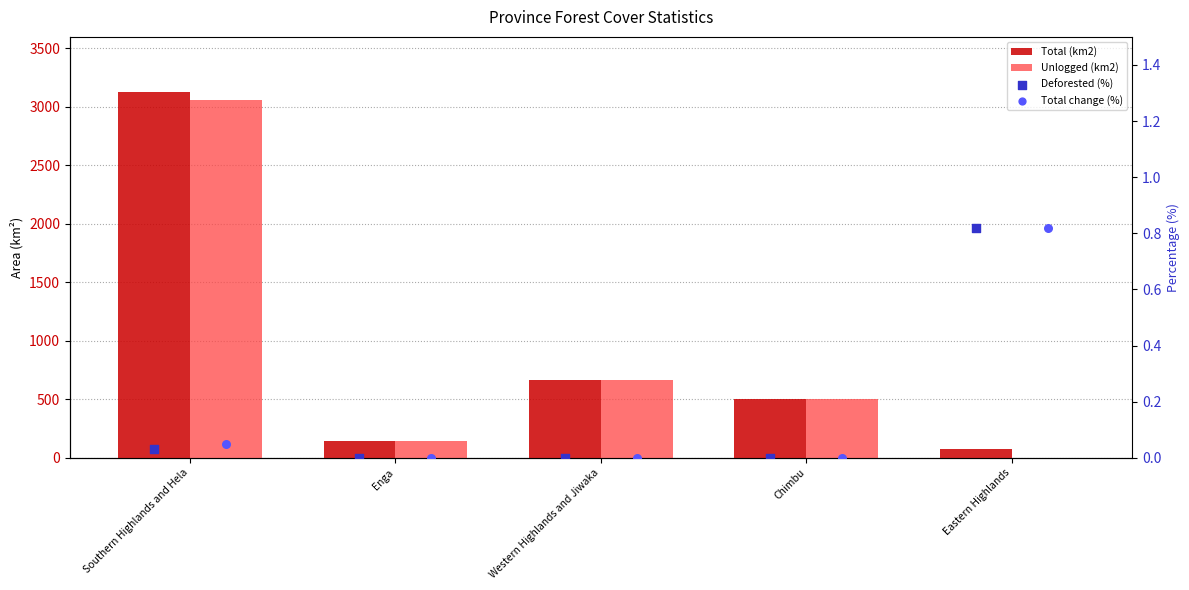

Which series reaches the minimum Y coordinate?

Unlogged (km2)